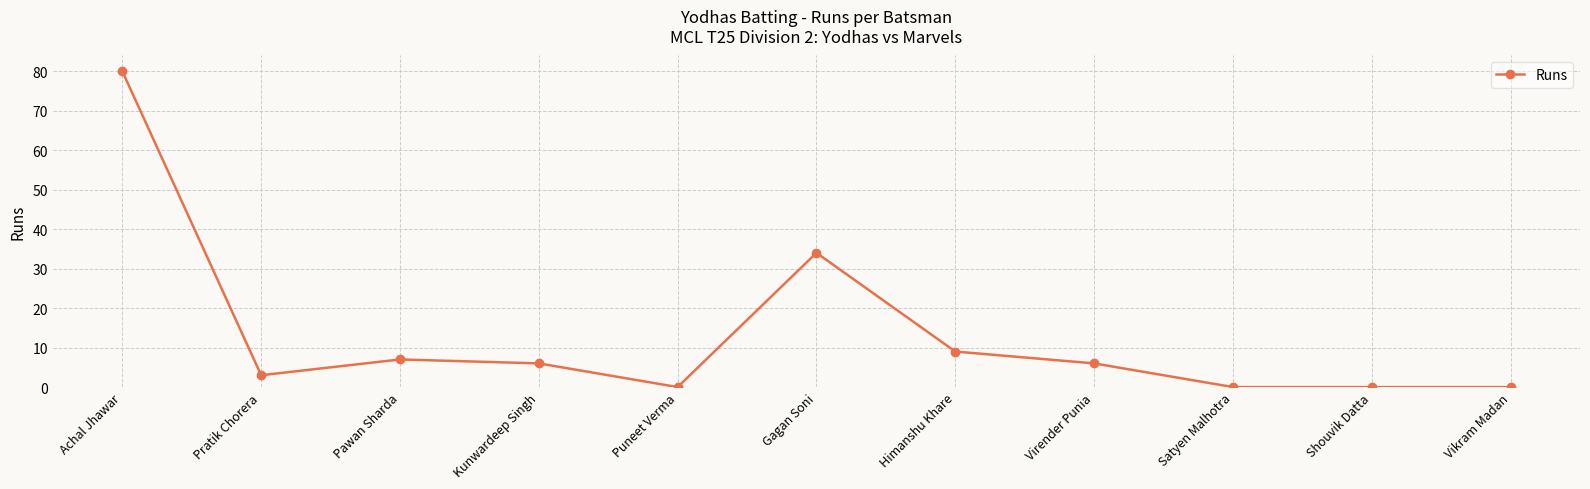

What is the label of the 4th point from the right?

Virender Punia